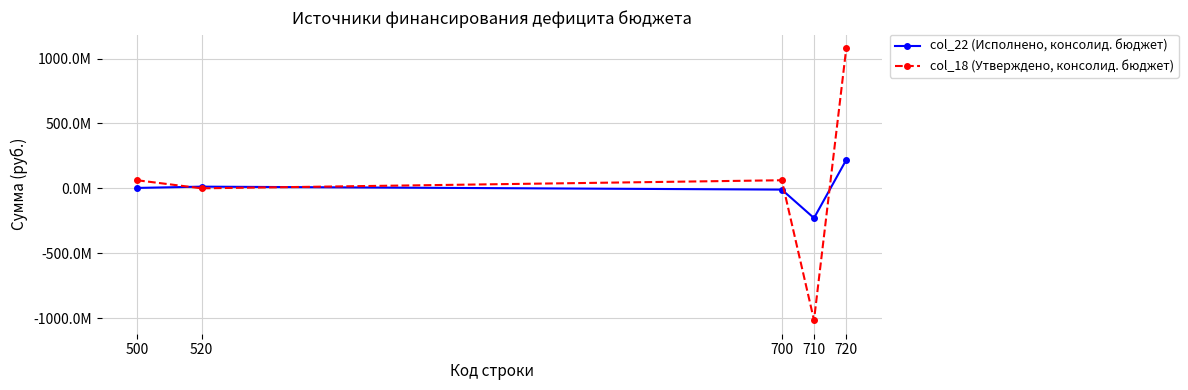

Does the chart display data point markers on the line(s)?

Yes